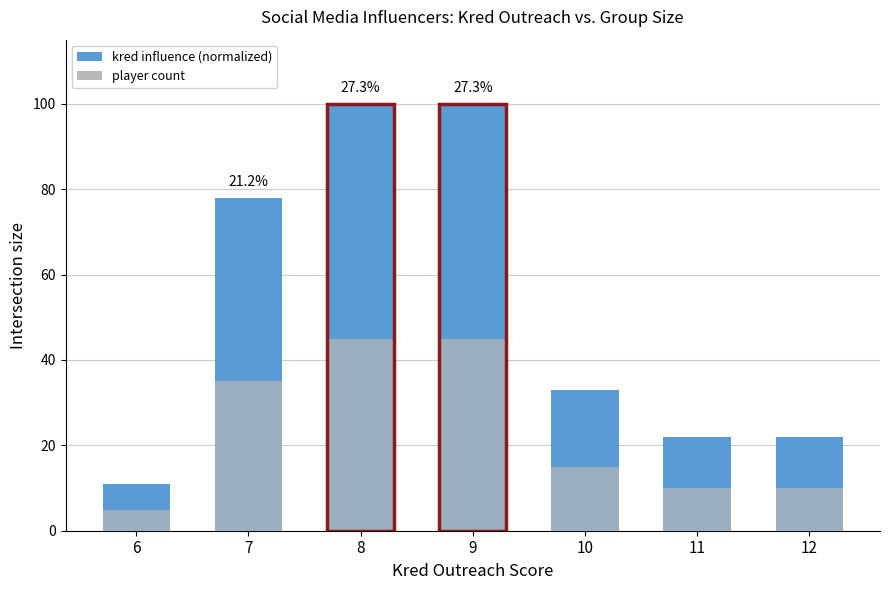

What is the value of the kred influence (normalized) bar at the 7th from the left?

22.0